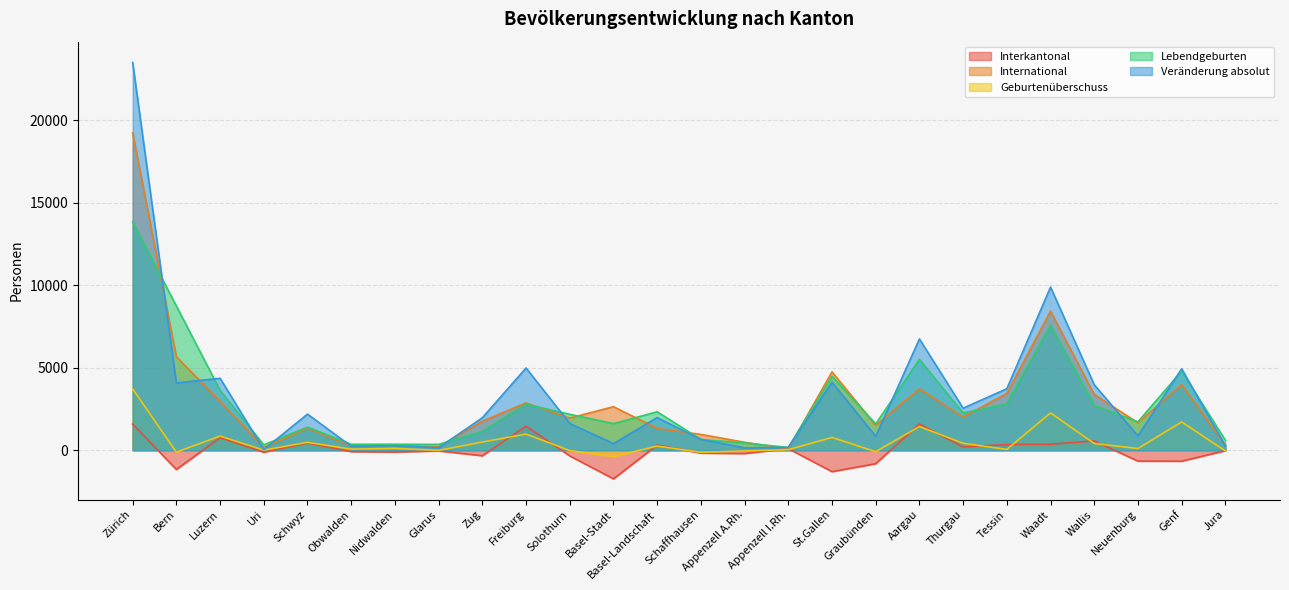

The Veränderung absolut series shows 7302 at St.Gallen. True or false?

False